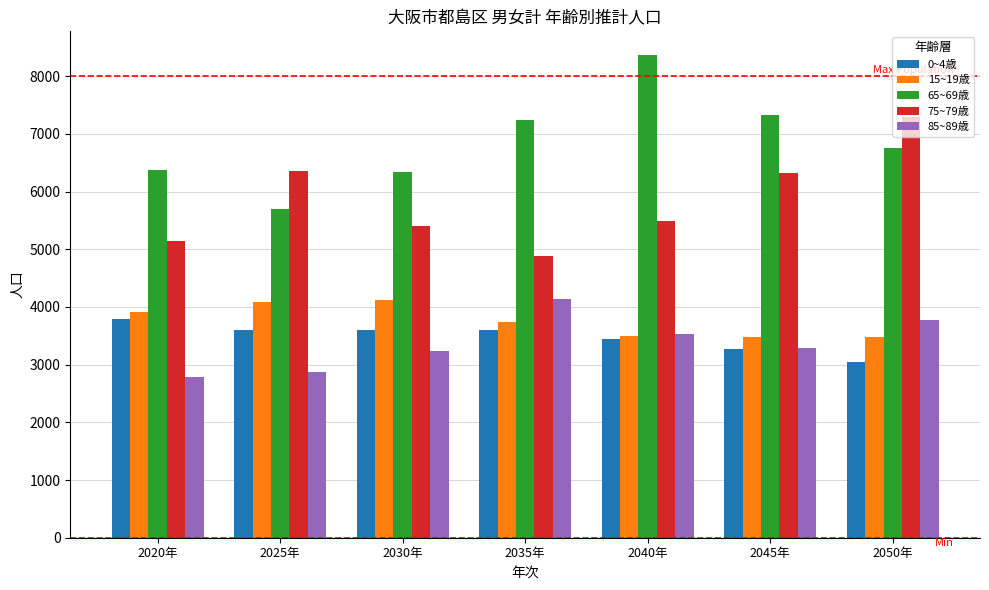

What is the difference between the highest and lowest values at 2045年?

4049